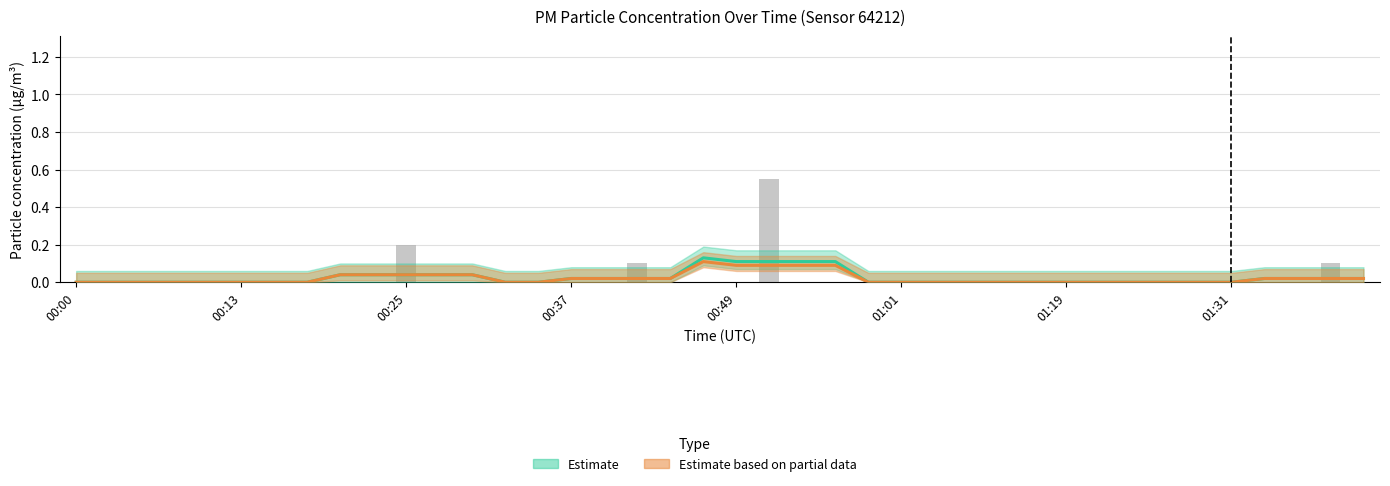

What is the difference between the maximum and minimum values in the Estimate series?

0.1